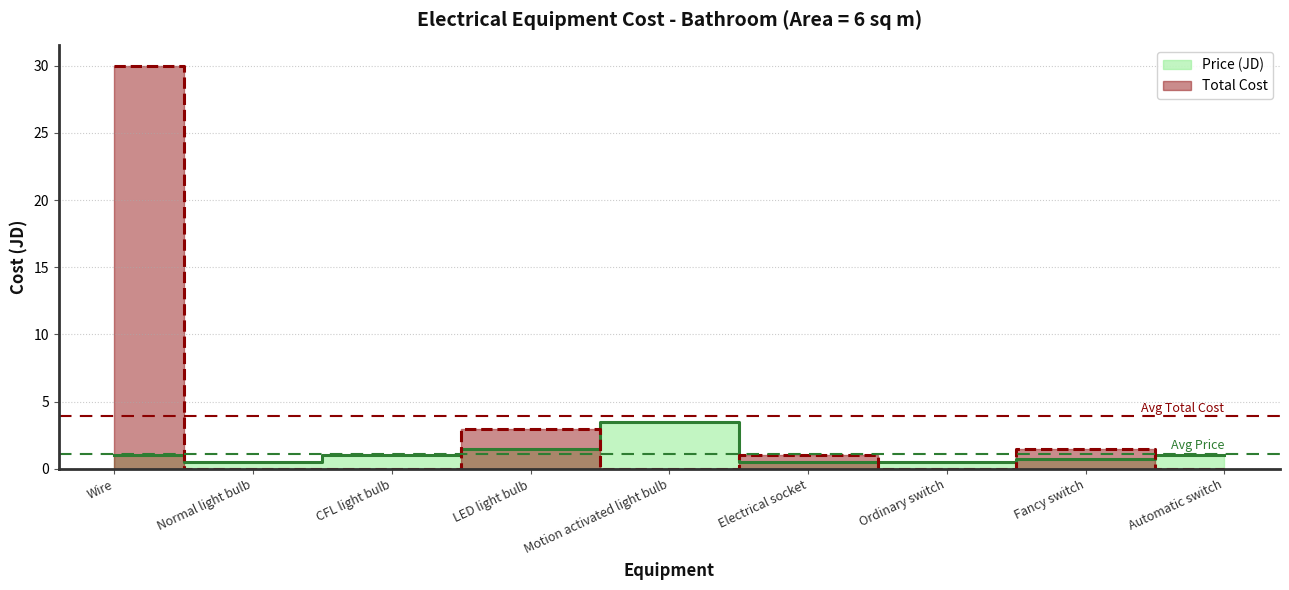

At which category does the chart reach its peak across all series?

Wire